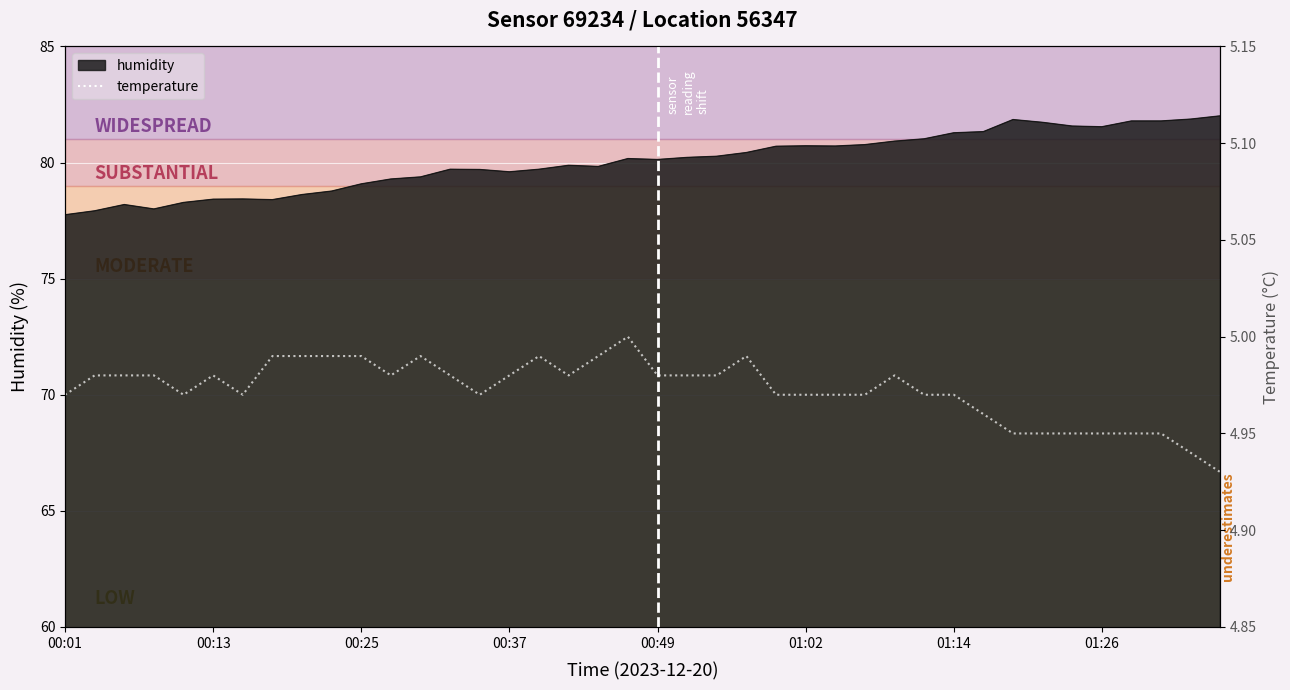

How many categories are shown in the chart?

40